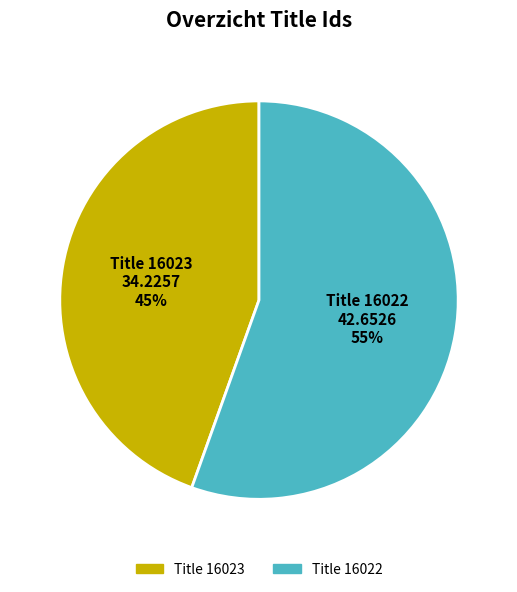

Rank the categories by value from highest to lowest.

Title 16022, Title 16023